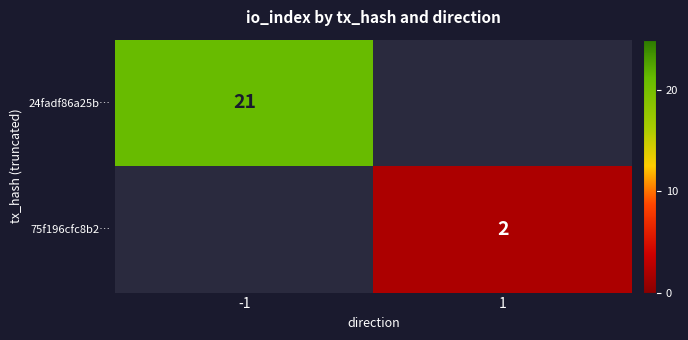

The 75f196cfc8b2… series shows 1.1 at 1. True or false?

False